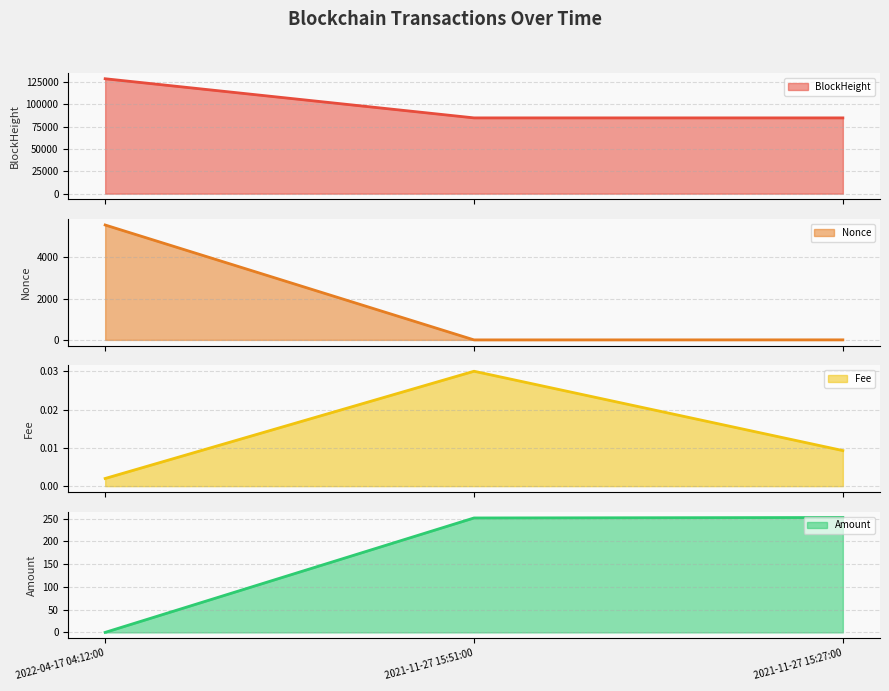

What are all the series names shown in the legend?

BlockHeight, Nonce, Fee, Amount